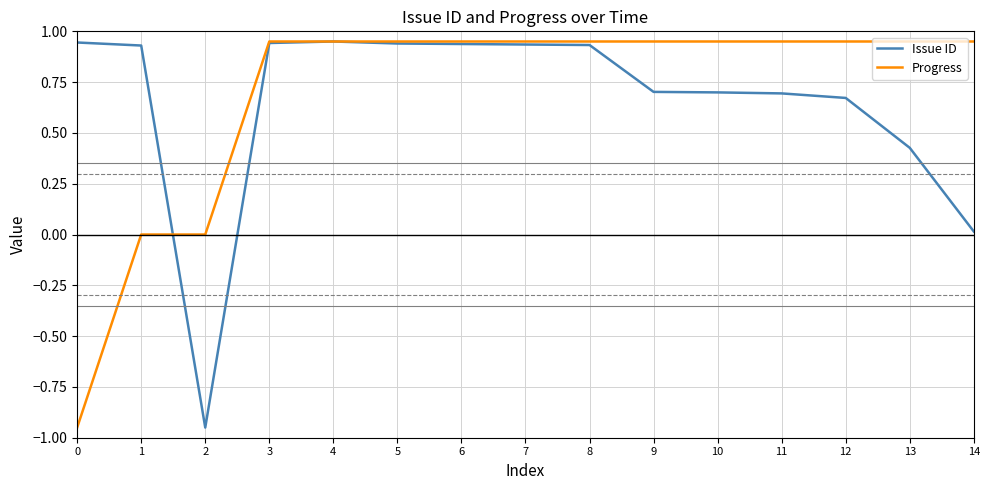

Is the value of Issue ID at 6 greater than the value of Progress at 1?

Yes